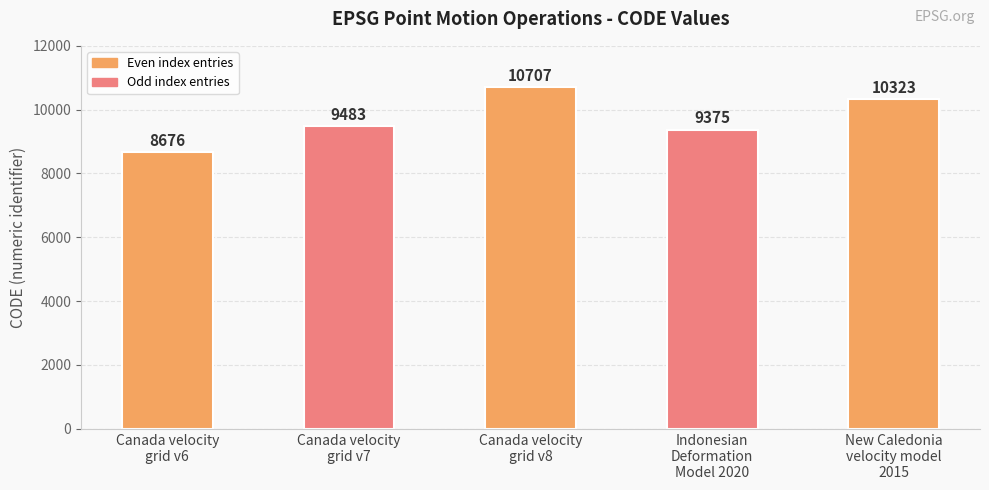

How many data points are less than 9483?

2